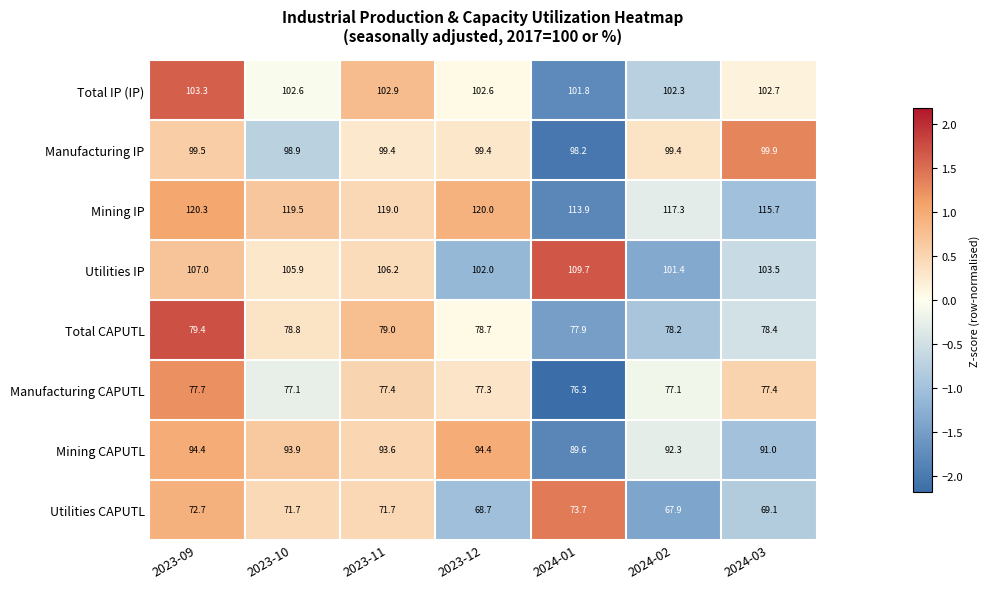

Which category has the highest value across all series?

2023-09